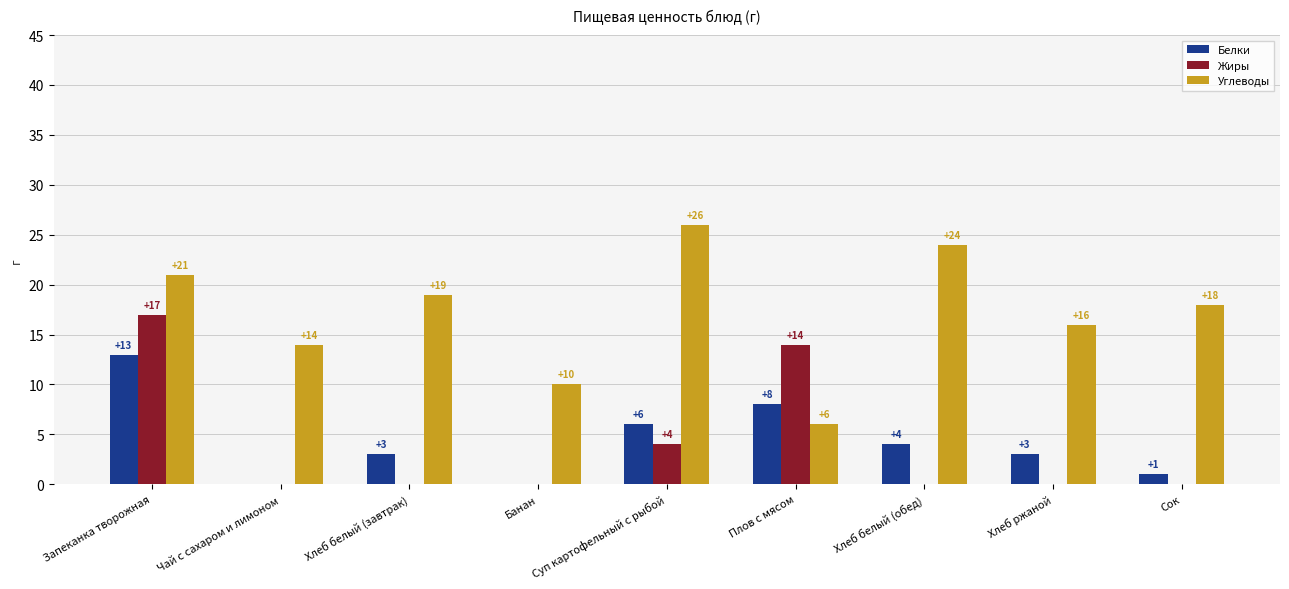

Read the Углеводы value at Суп картофельный с рыбой, to the nearest 10.

30